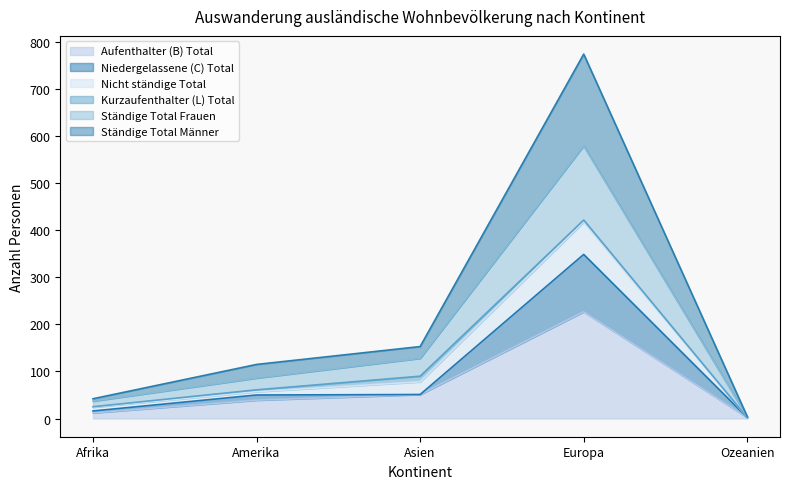

At which category is the sum across all series the highest?

Europa